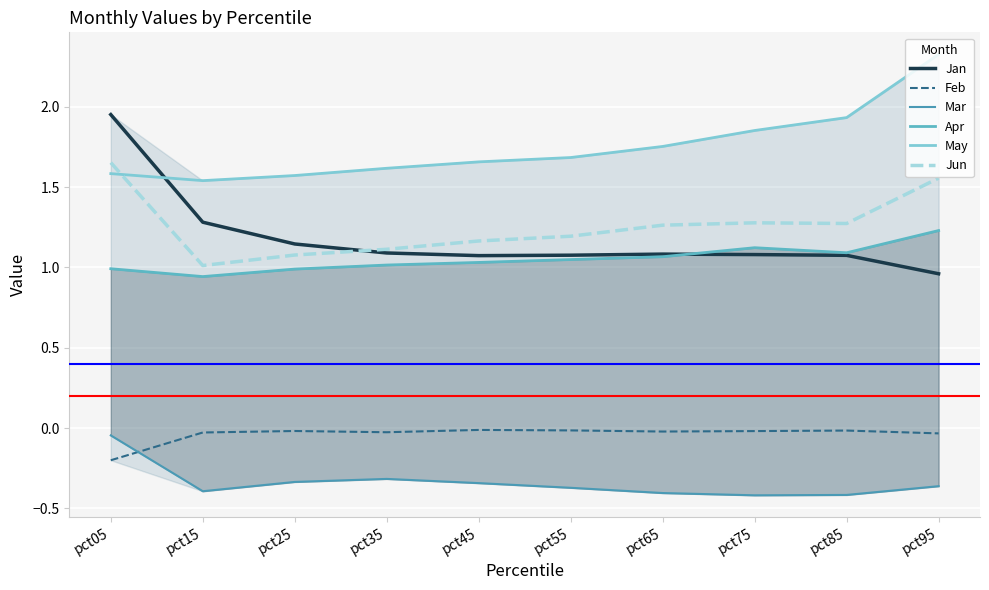

Does the chart display data point markers on the line(s)?

No